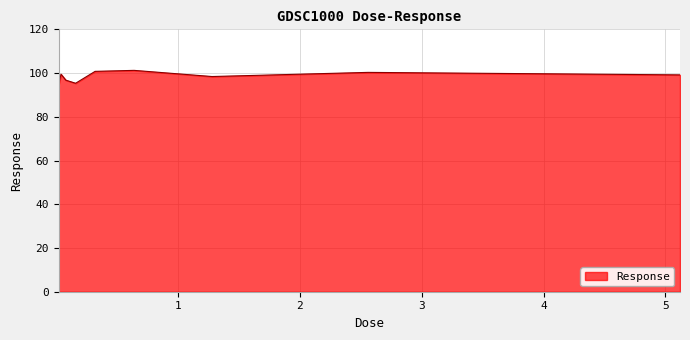

What is the smallest value displayed?

94.3